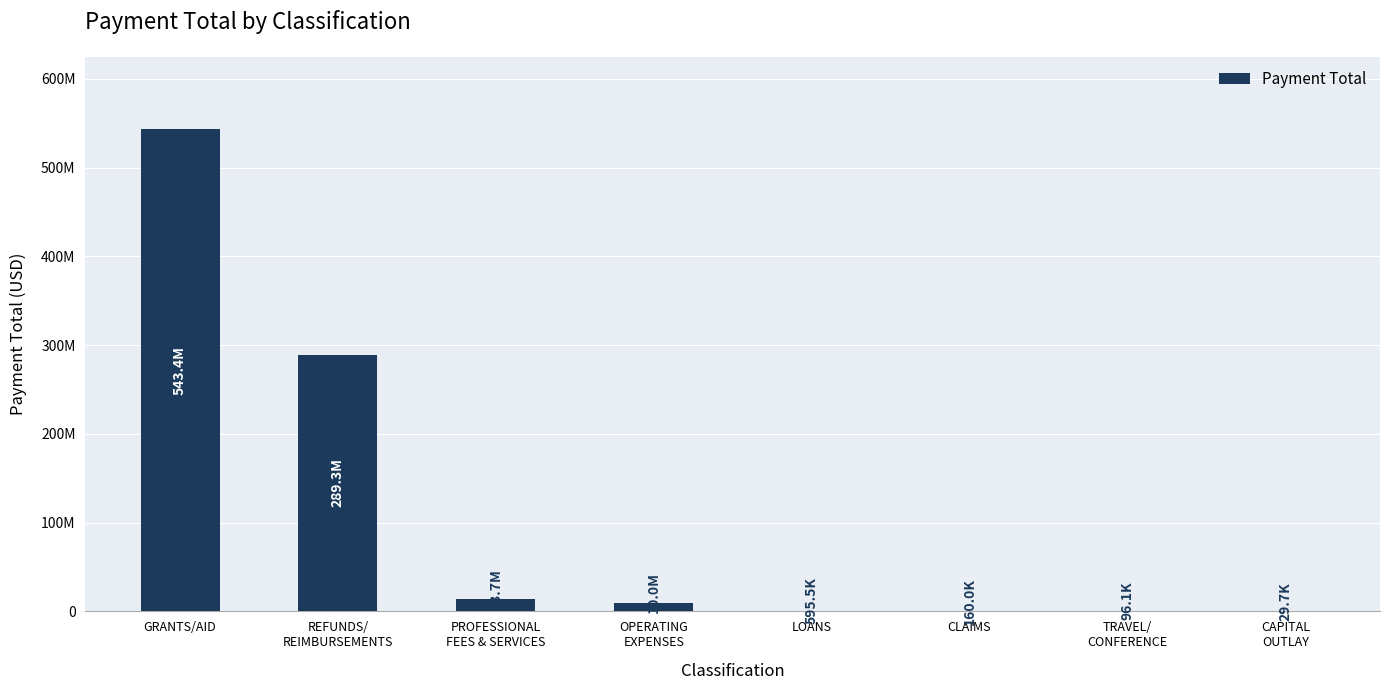

What is the minimum value shown in the chart?

29695.2